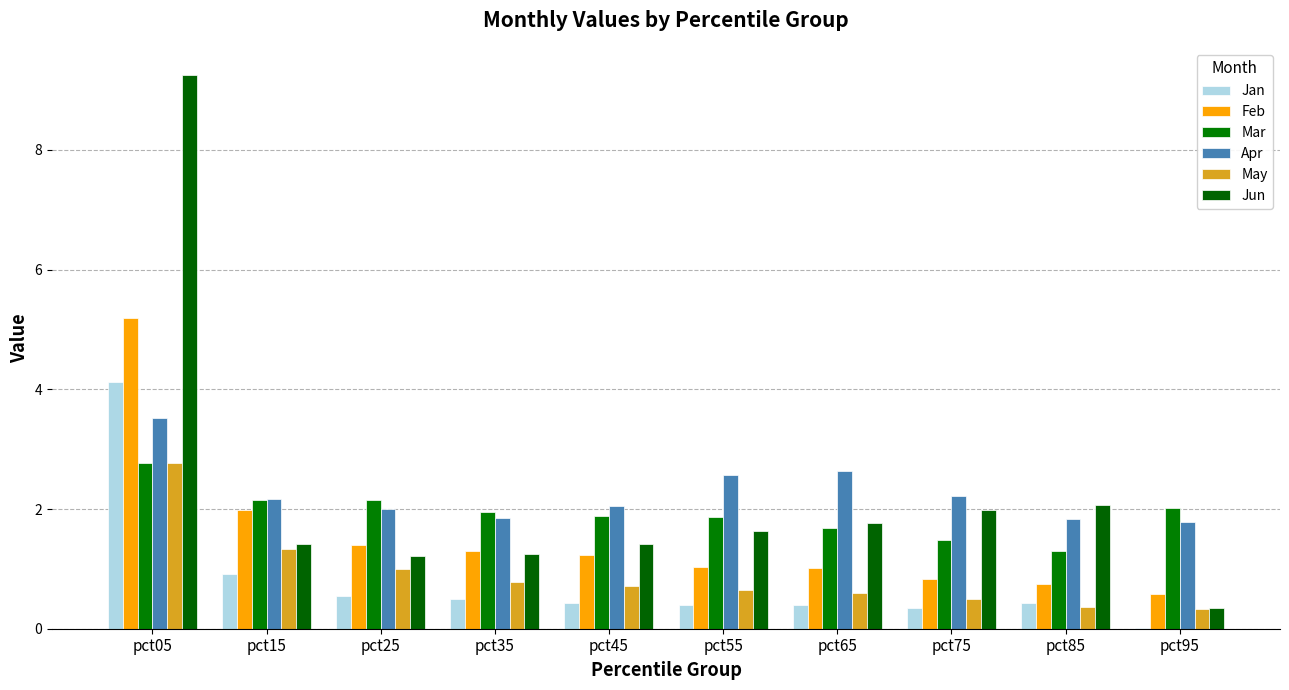

Does the chart contain stacked bars?

No